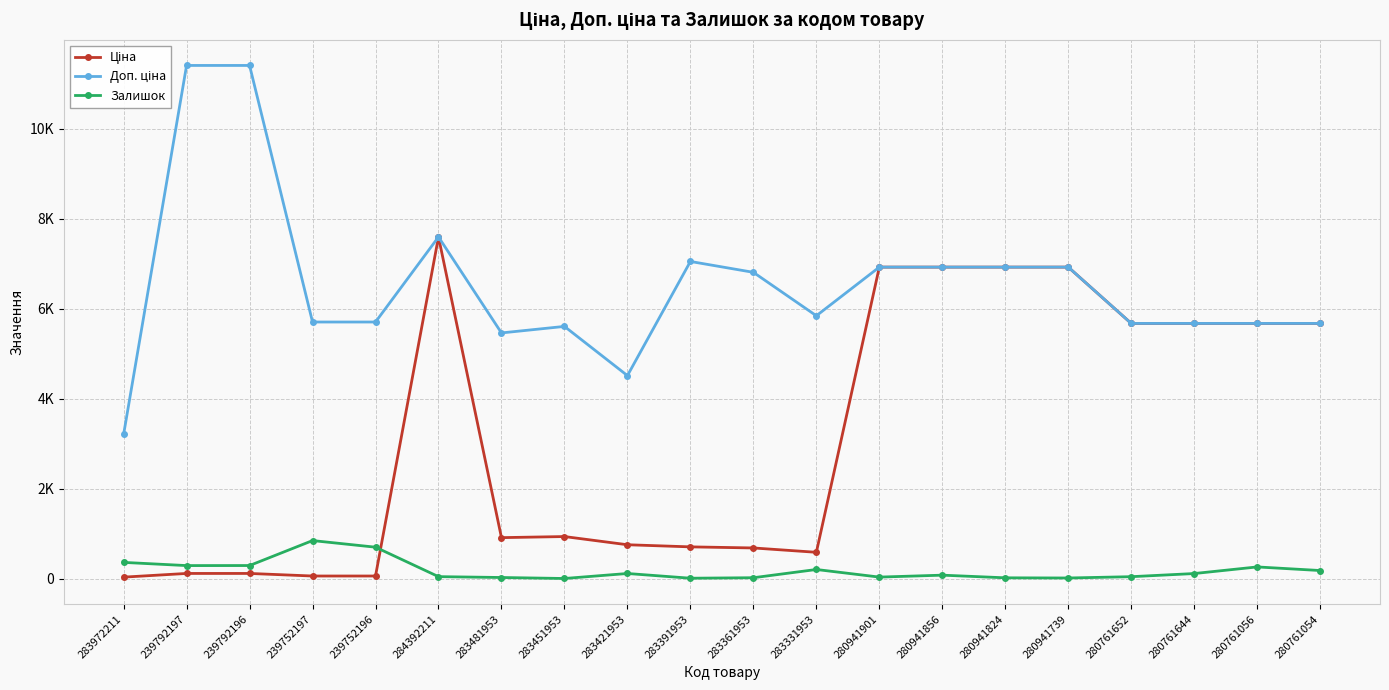

Reading right to left, transcribe all the data shown in this chart.

Ціна: 5673.8	5673.8	5673.8	5673.8	6925.7	6925.7	6925.7	6925.7	584.4	681.0	705.1	752.2	934.5	910.4	7596.5	57.0	57.0	114.1	114.1	32.0
Доп. ціна: 5673.8	5673.8	5673.8	5673.8	6925.7	6925.7	6925.7	6925.7	5843.9	6809.8	7051.3	4513.3	5607.2	5462.3	7596.5	5705.0	5705.0	11410.0	11410.0	3205.0
Залишок: 179.0	259.0	112.0	42.0	13.0	17.0	76.0	33.0	202.0	19.0	8.0	113.0	2.0	24.0	43.0	698.0	845.0	290.0	289.0	360.0